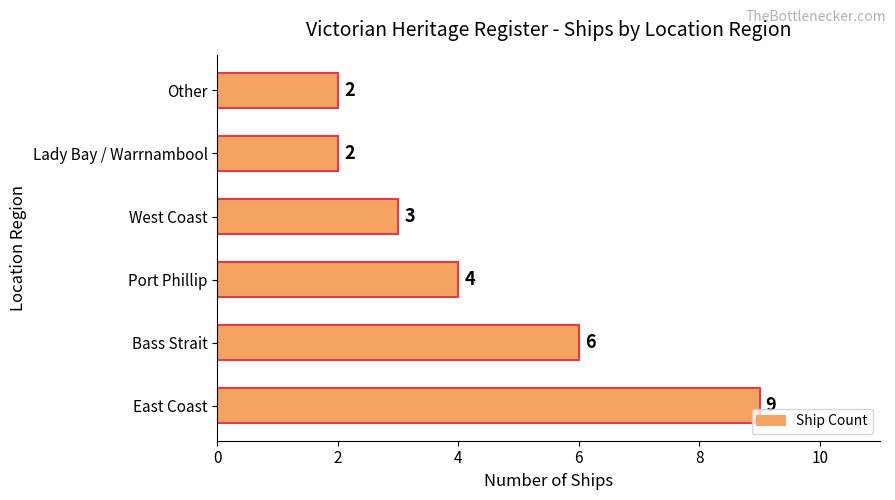

What is the change in value from Bass Strait to Other?

-4